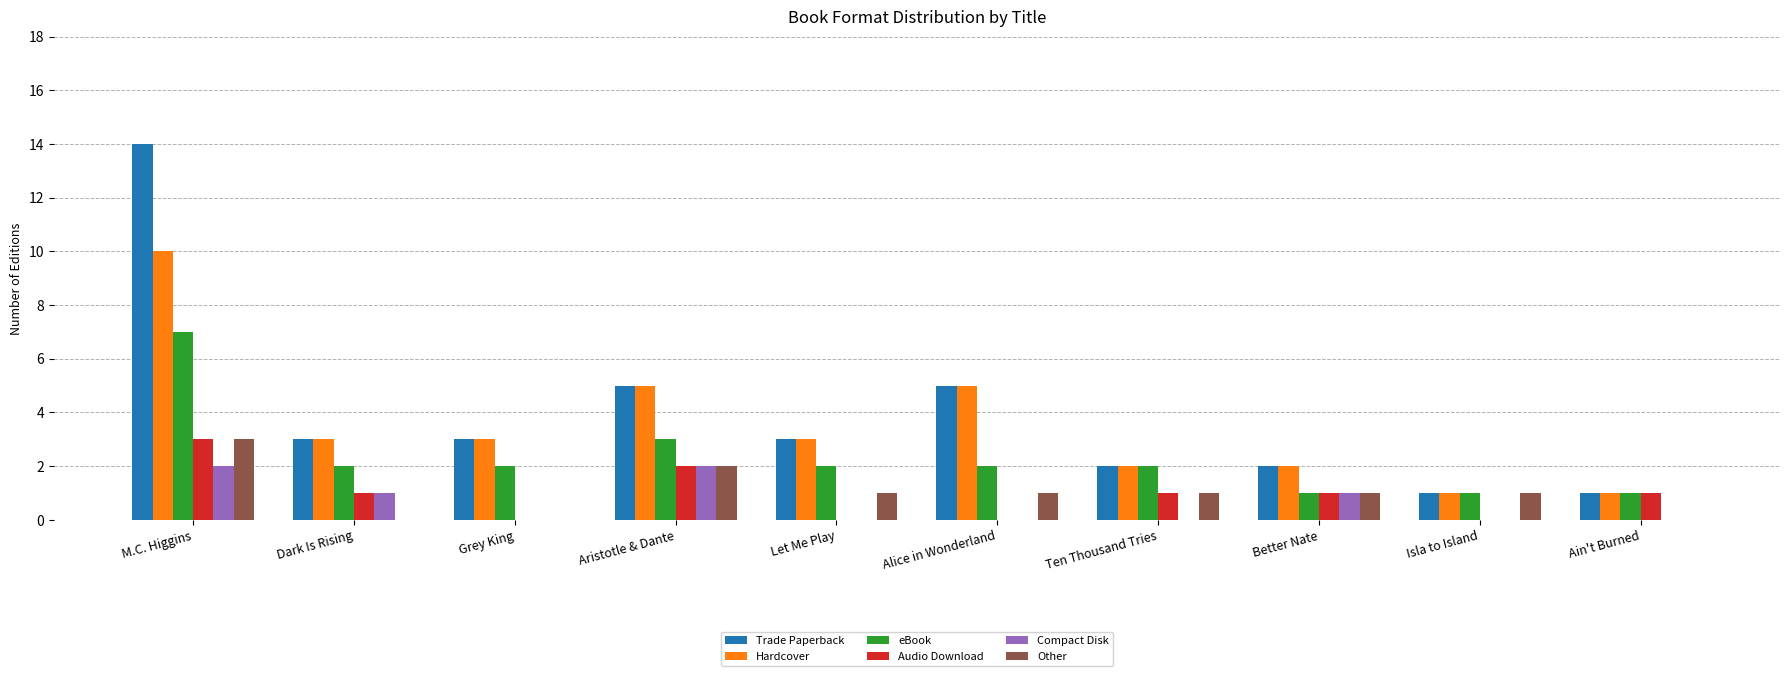

Reading left to right, list all the values displayed in this chart.

Trade Paperback: 14	3	3	5	3	5	2	2	1	1
Hardcover: 10	3	3	5	3	5	2	2	1	1
eBook: 7	2	2	3	2	2	2	1	1	1
Audio Download: 3	1	0	2	0	0	1	1	0	1
Compact Disk: 2	1	0	2	0	0	0	1	0	0
Other: 3	0	0	2	1	1	1	1	1	0